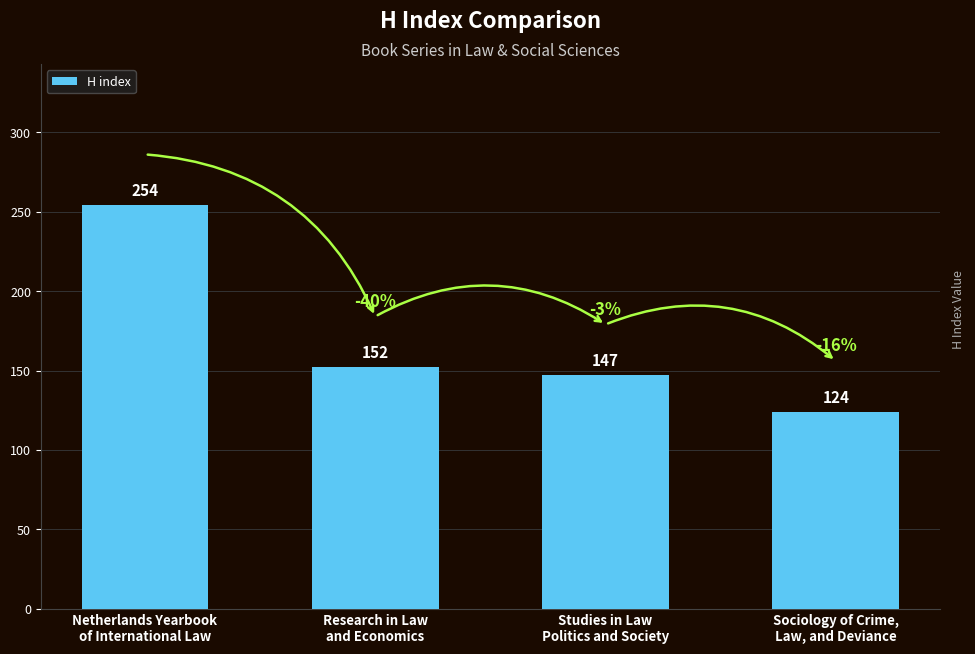

How many bars are there in total?

4